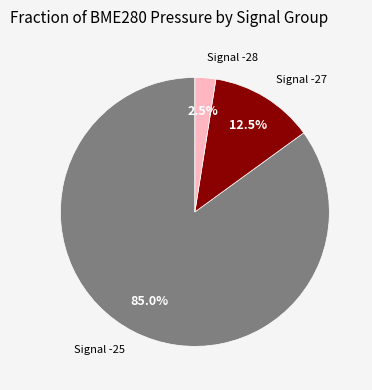

How many segments does this pie chart have?

3